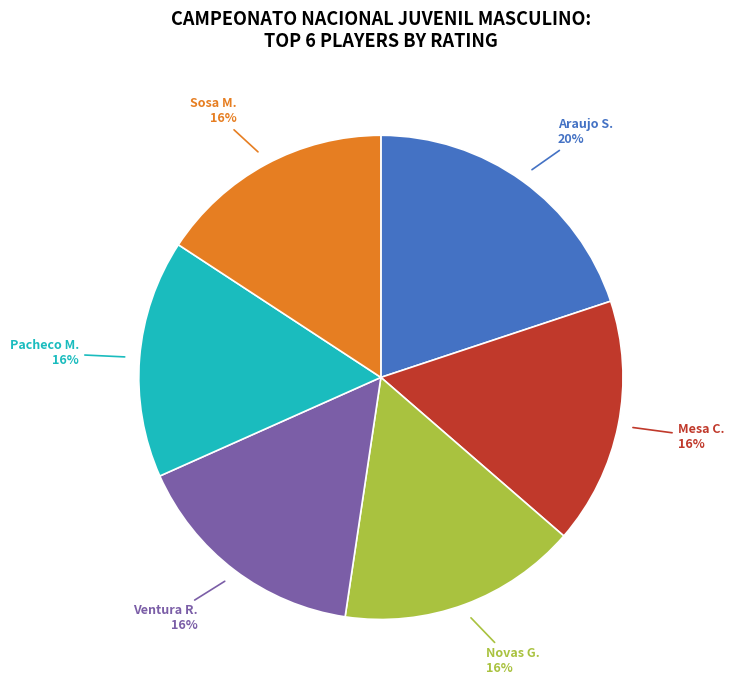

Combined, what portion of the pie is Mesa Cruz Juan Carlos and Novas Gomez Mario De Jesus?

32.5%